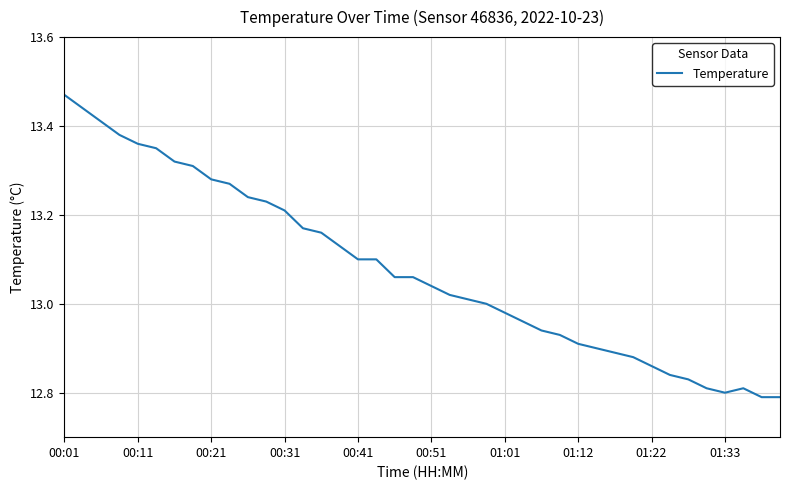

What is the difference between the maximum and minimum values?

0.7